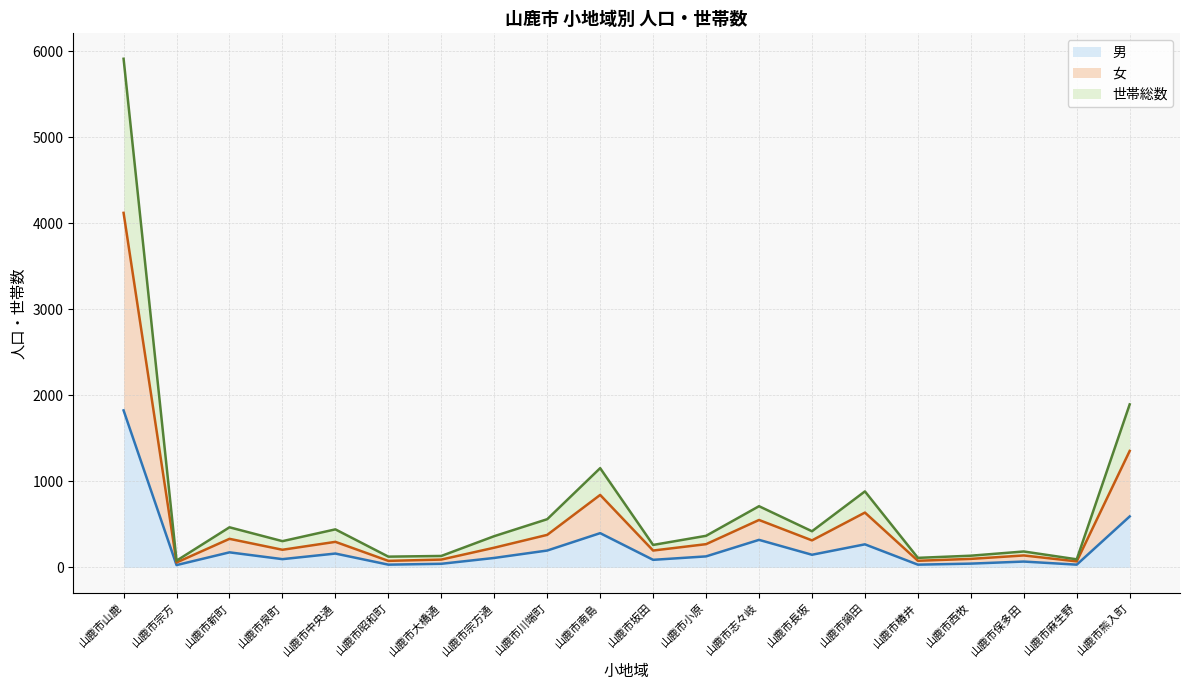

True or false: 世帯総数 and 男 intersect in this chart.

False